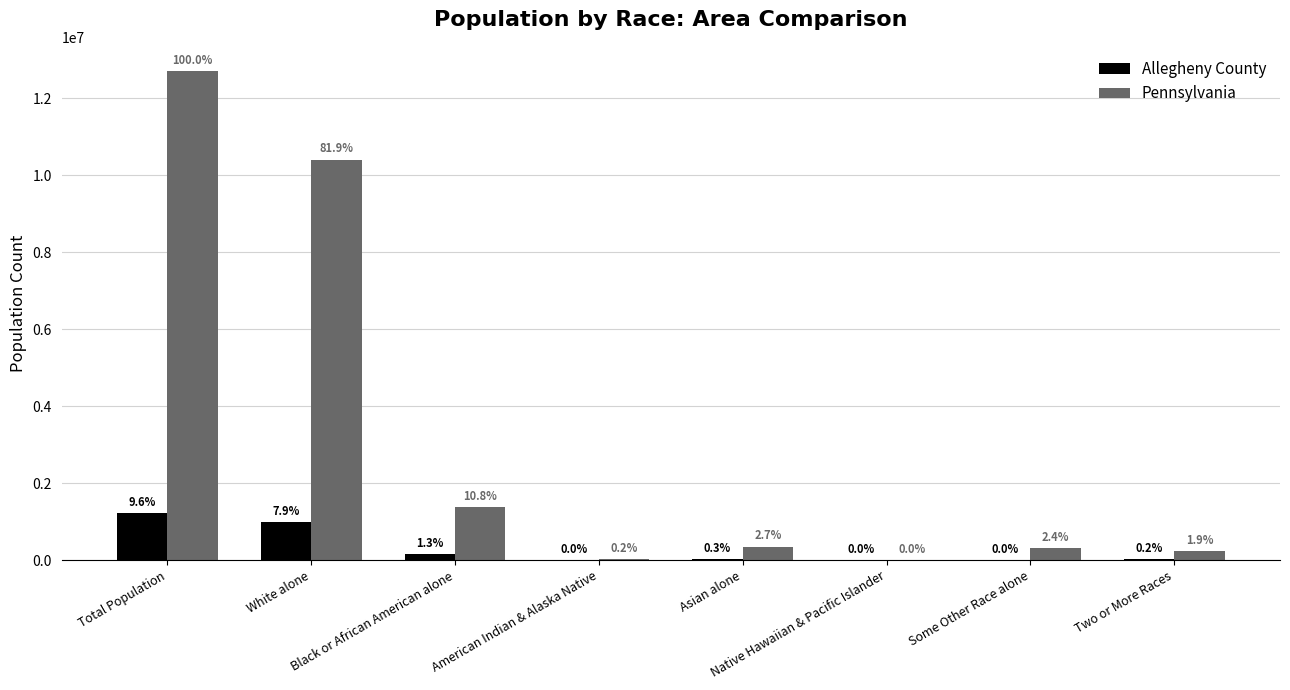

List the labels in order of Pennsylvania value, smallest first.

Native Hawaiian & Pacific Islander, American Indian & Alaska Native, Two or More Races, Some Other Race alone, Asian alone, Black or African American alone, White alone, Total Population